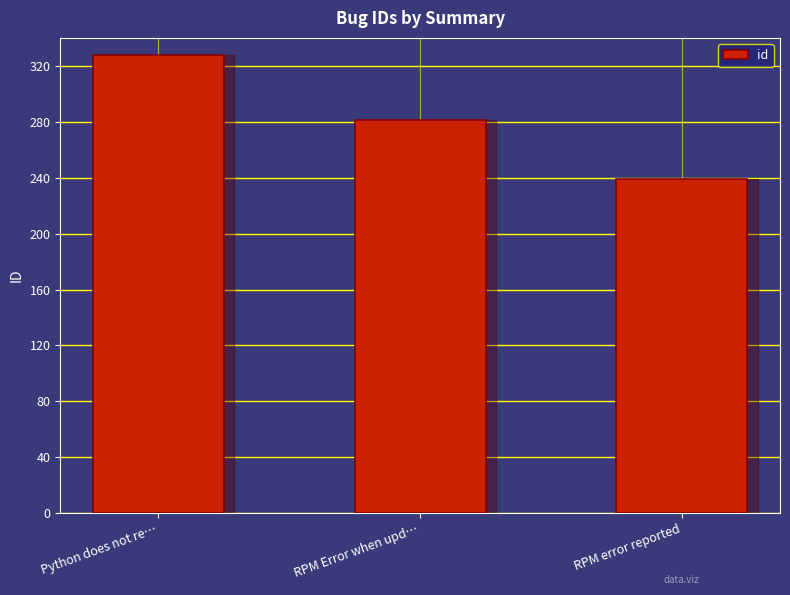

Count the number of data series in this chart.

1